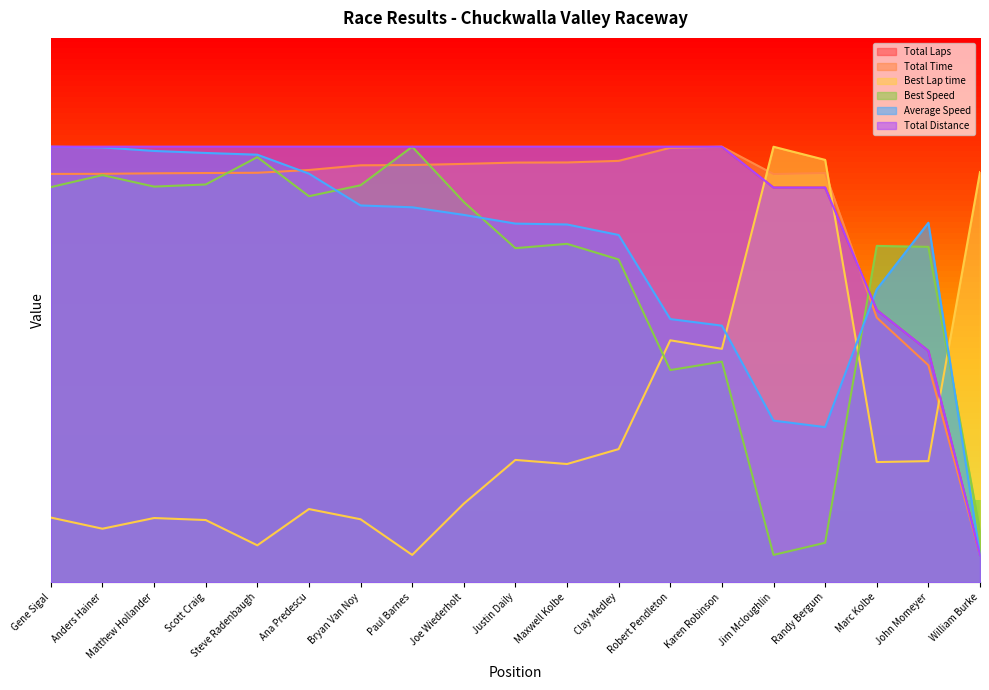

Is the value of Best Lap time at Maxwell Kolbe greater than the value of Total Time at Karen Robinson?

No